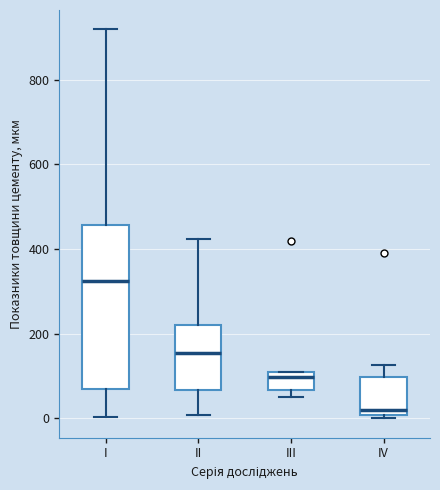

Comparing the boxes themselves (not the whiskers), which one is the tallest?

I